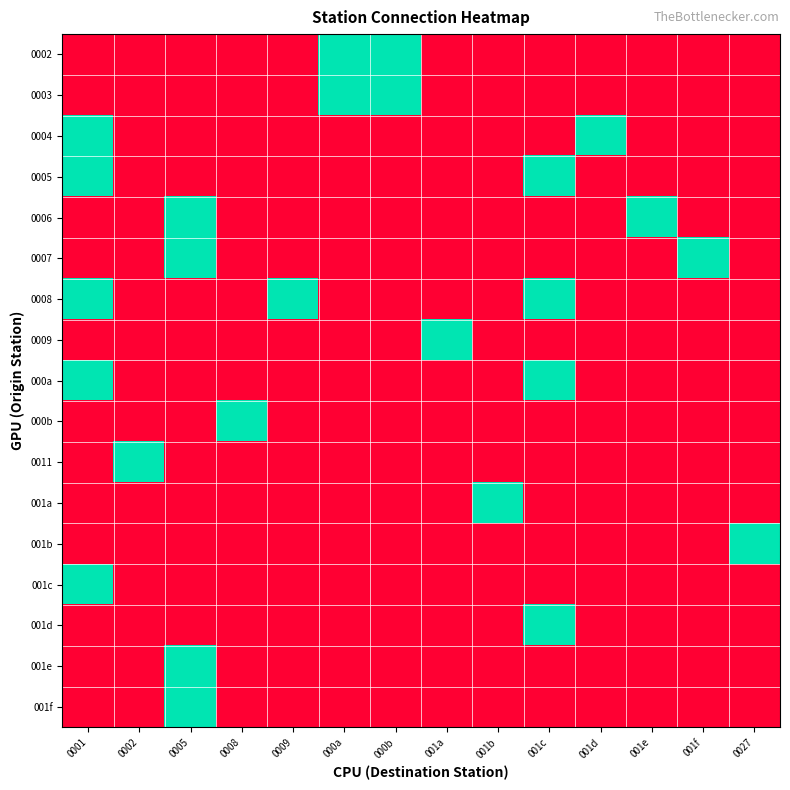

Between 000a and 0008, which is larger?

000a